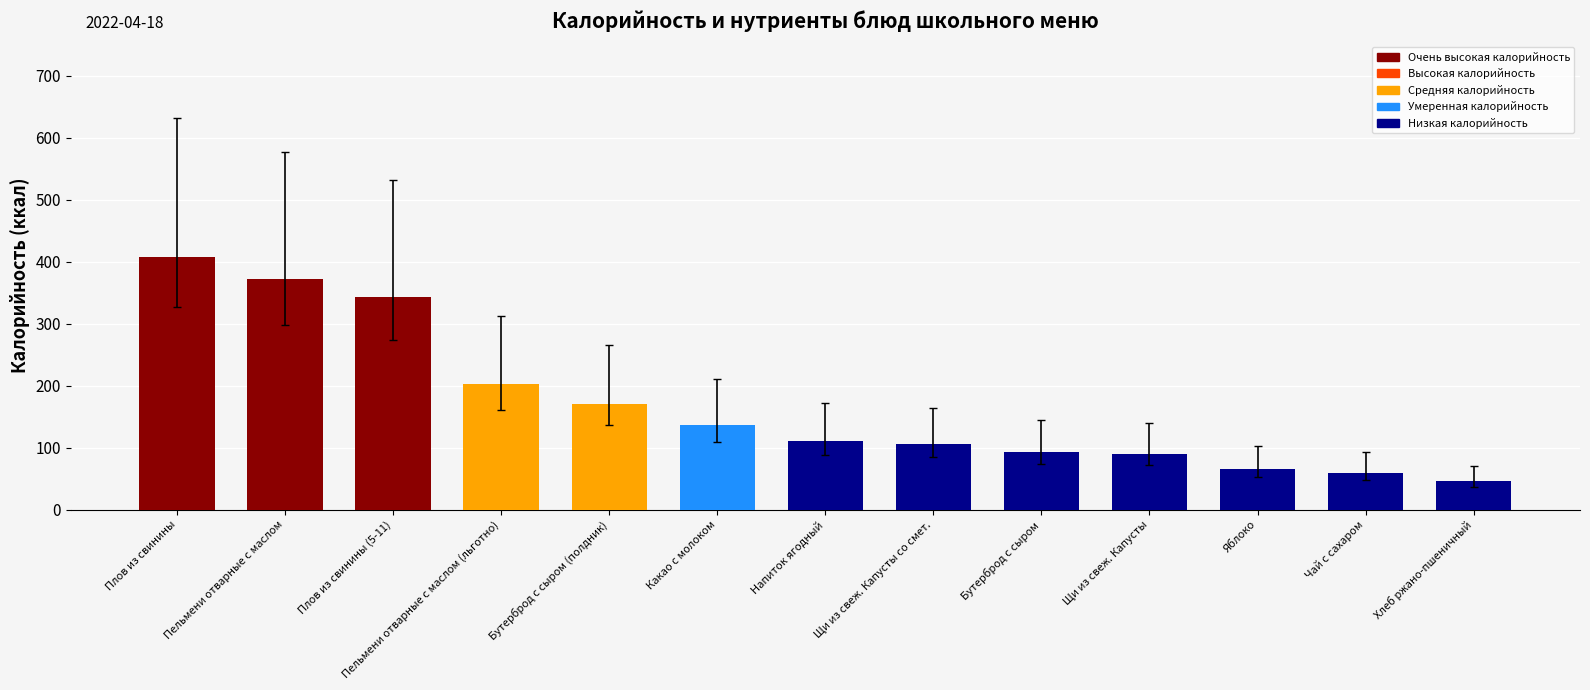

Approximately how many times larger is the value at Пельмени отварные с маслом compared to Плов из свинины?

0.9